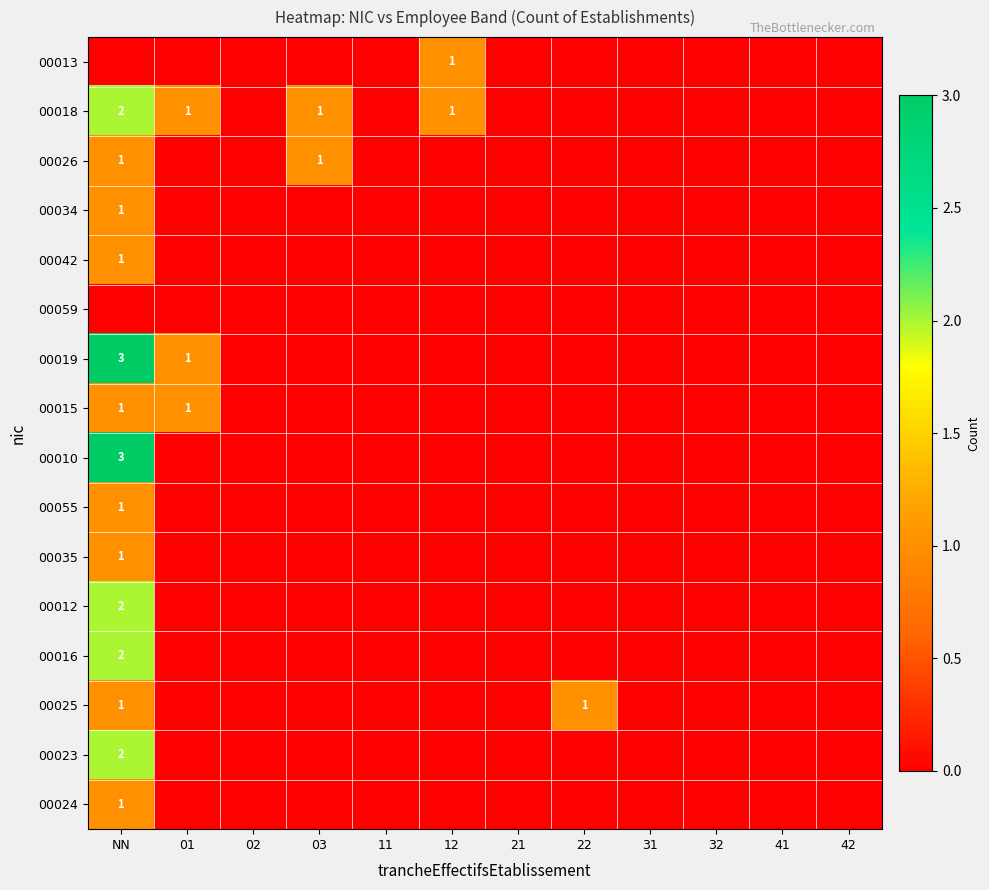

What is the maximum value shown in the chart?

3